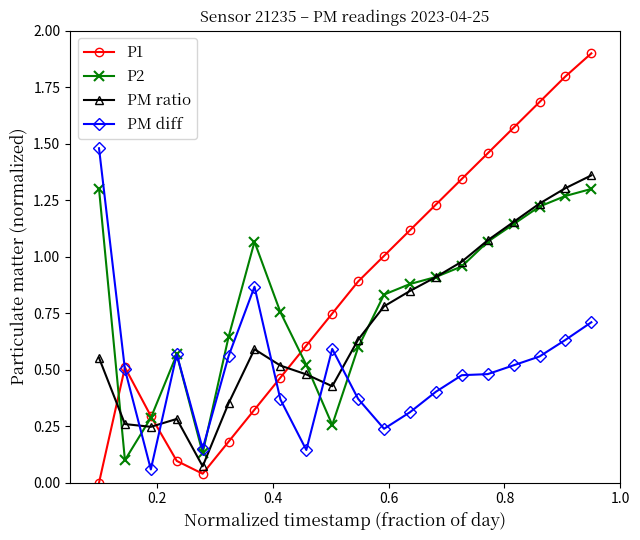

Which series has the widest spread of values?

P1